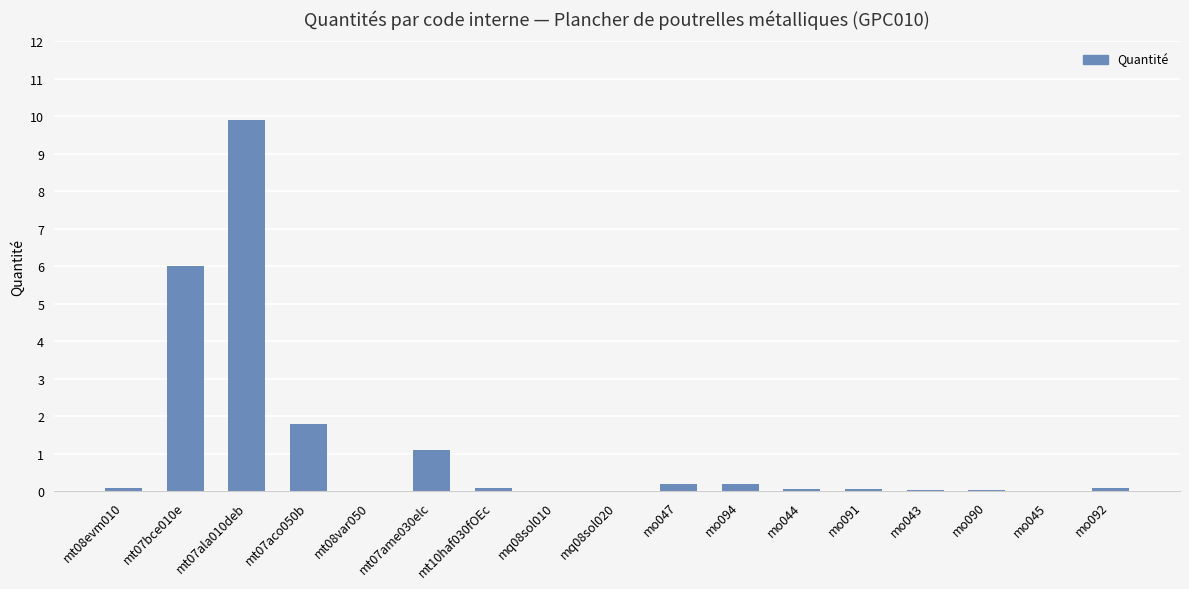

The chart shows a value of 8.1 at mt07bce010e. True or false?

False